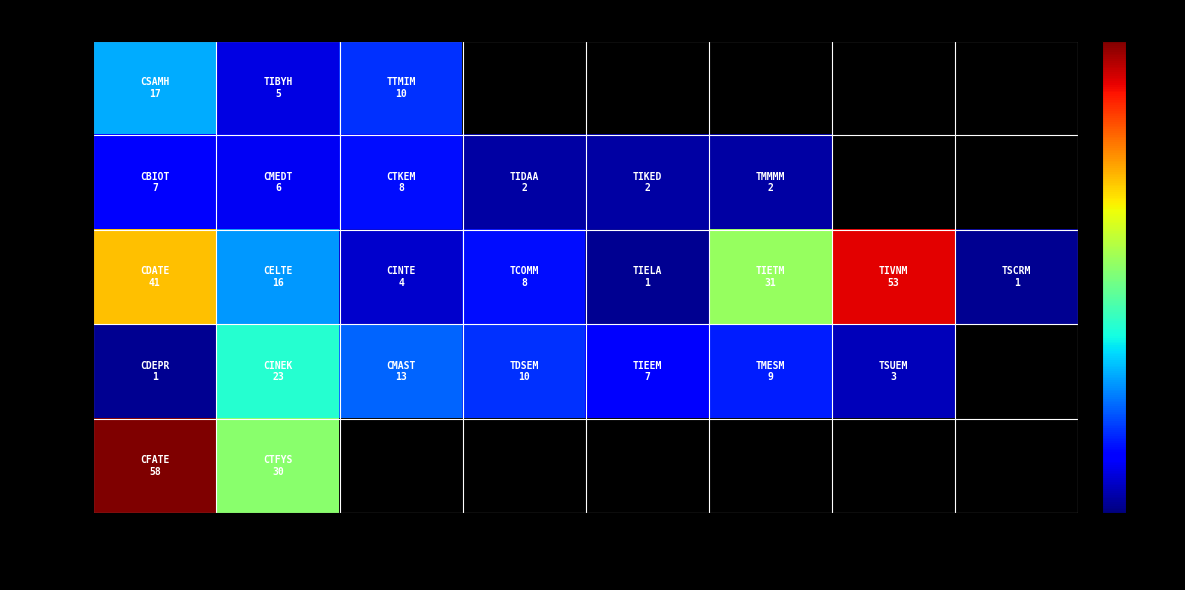

True or false: ITM has a value of 3.8 at P4.

False